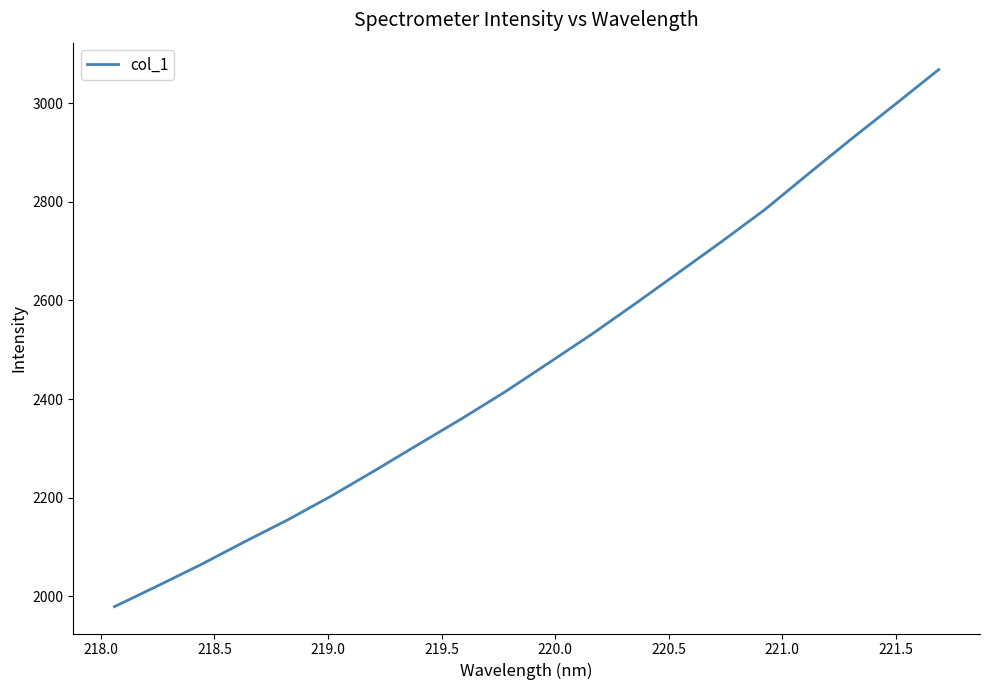

What is the maximum value shown in the chart?

3068.1